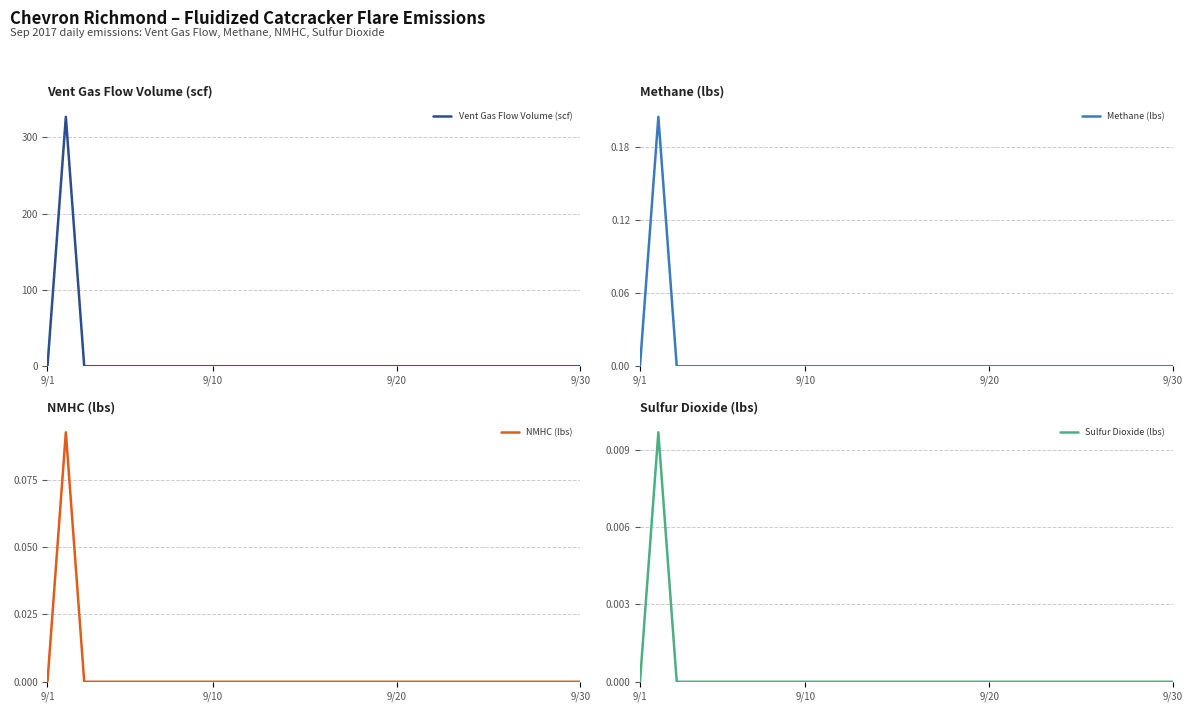

Which series has the widest spread of values?

Vent Gas Flow Volume (scf)